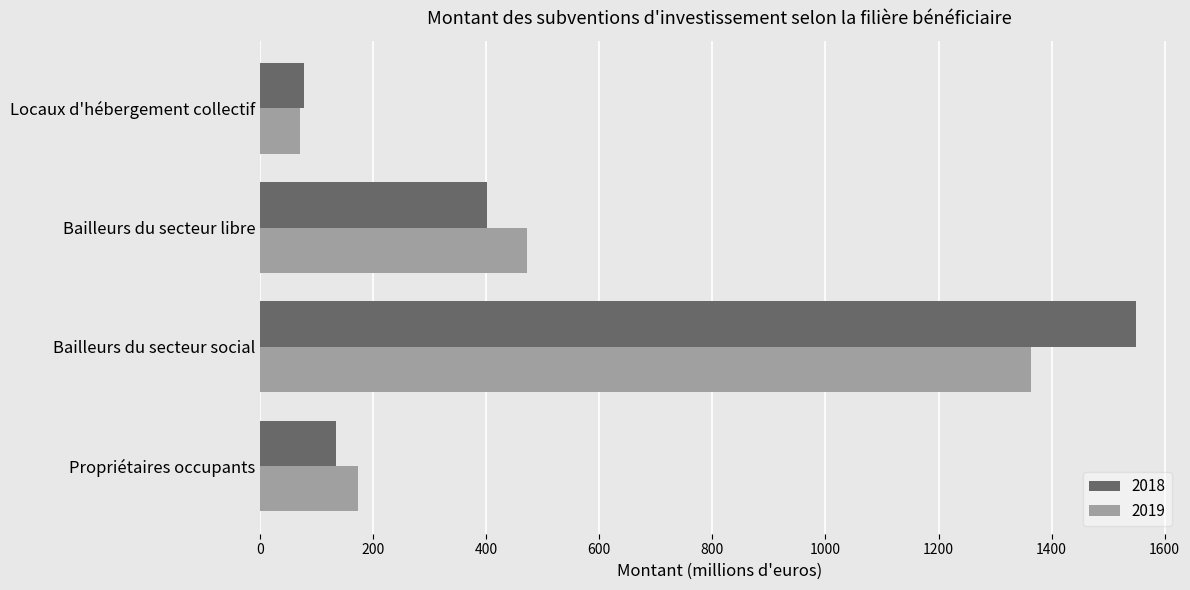

Rank the categories by 2018 value from highest to lowest.

Bailleurs du secteur social, Bailleurs du secteur libre, Propriétaires occupants, Locaux d'hébergement collectif